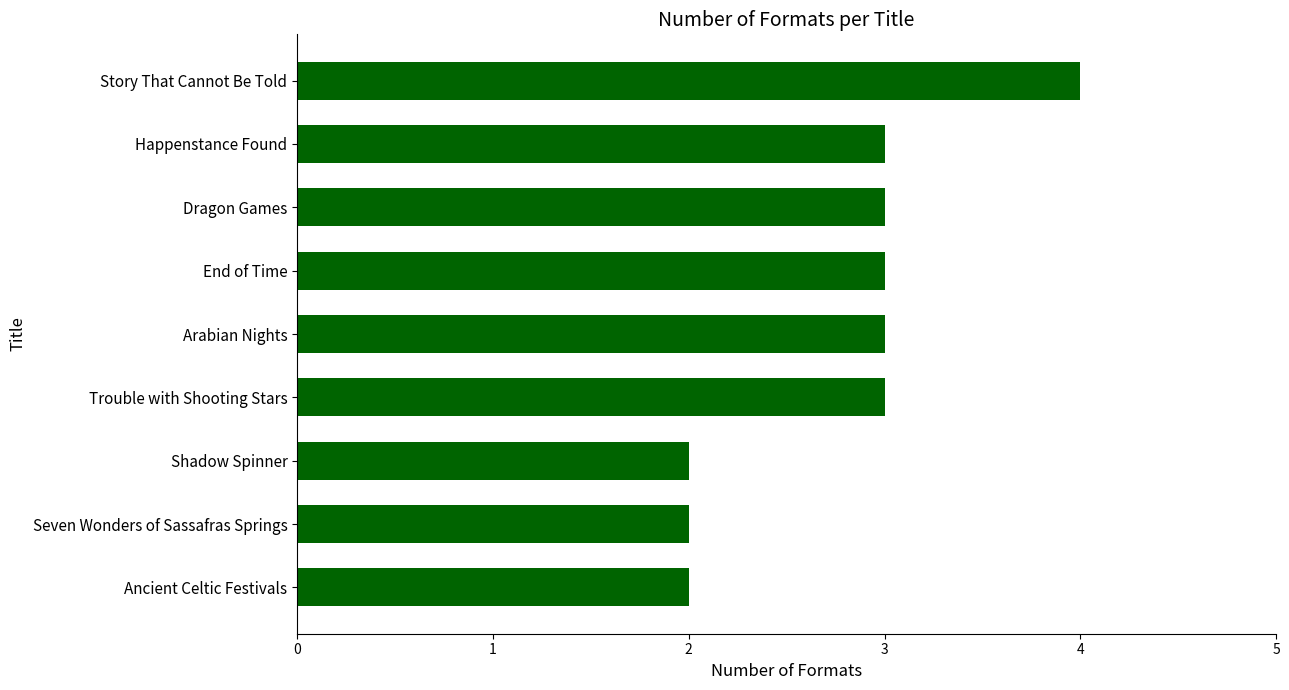

Which has a higher value, Story That Cannot Be Told or Dragon Games?

Story That Cannot Be Told